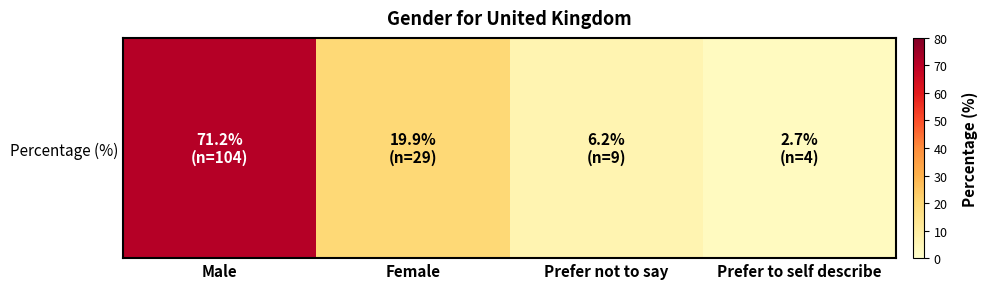

What is the difference between the maximum and minimum values?

68.5